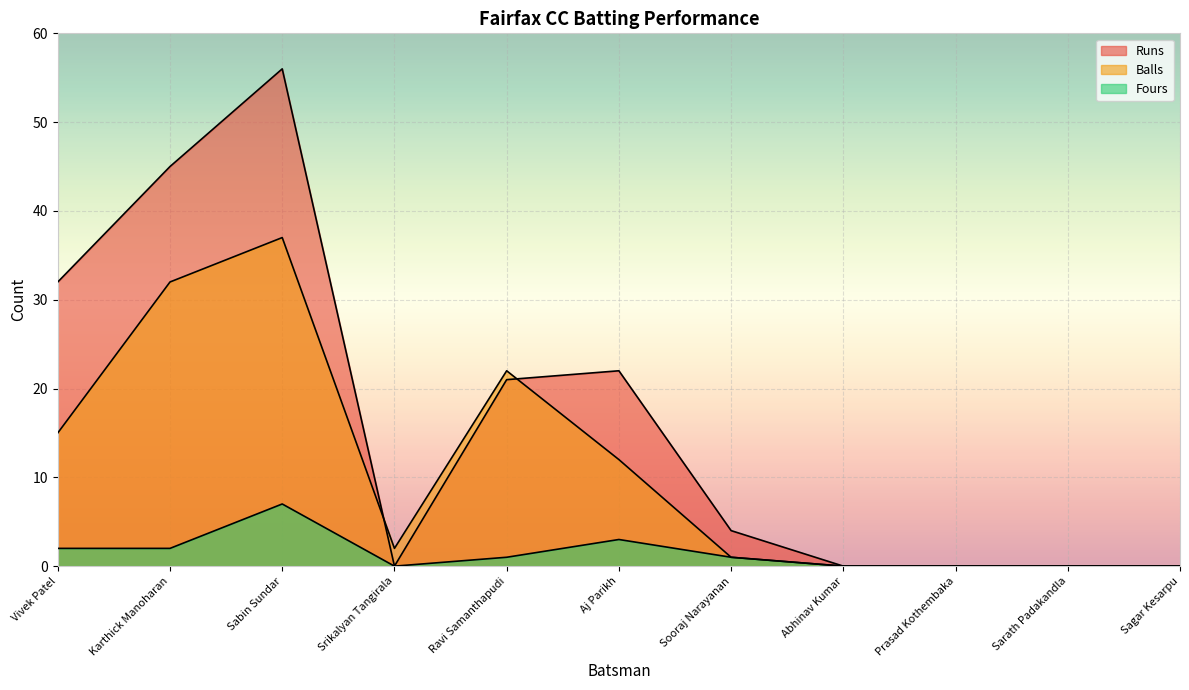

True or false: Fours and Balls intersect in this chart.

False